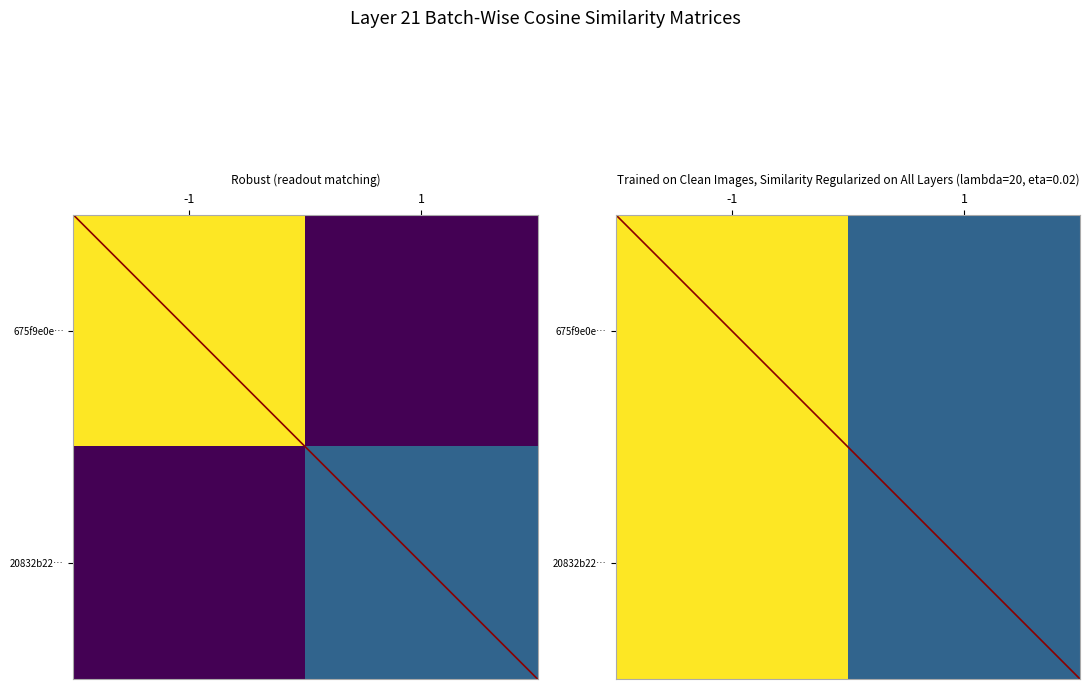

What is the greatest value displayed?

87